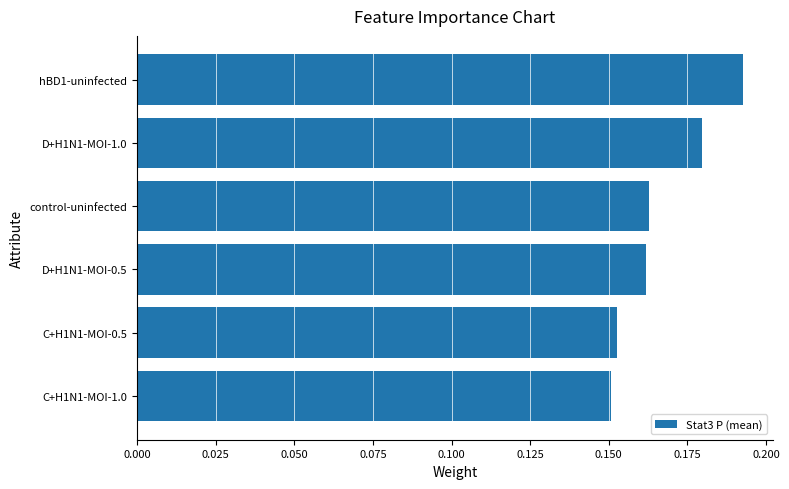

Count the values in the range 0 to 1.

6